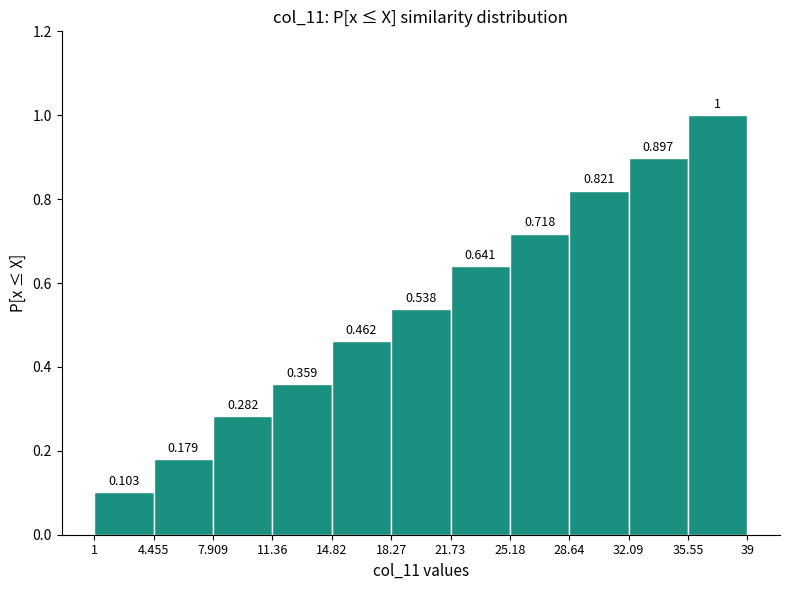

Which range on the x-axis has the tallest bar?

35.55 to 39